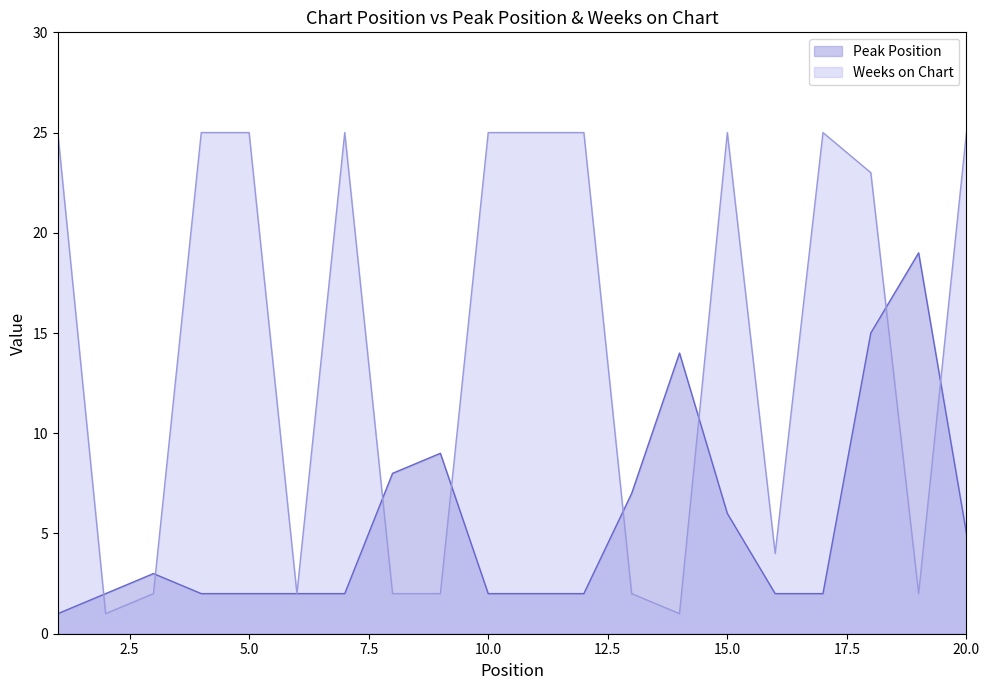

How many lines are shown in the chart?

2